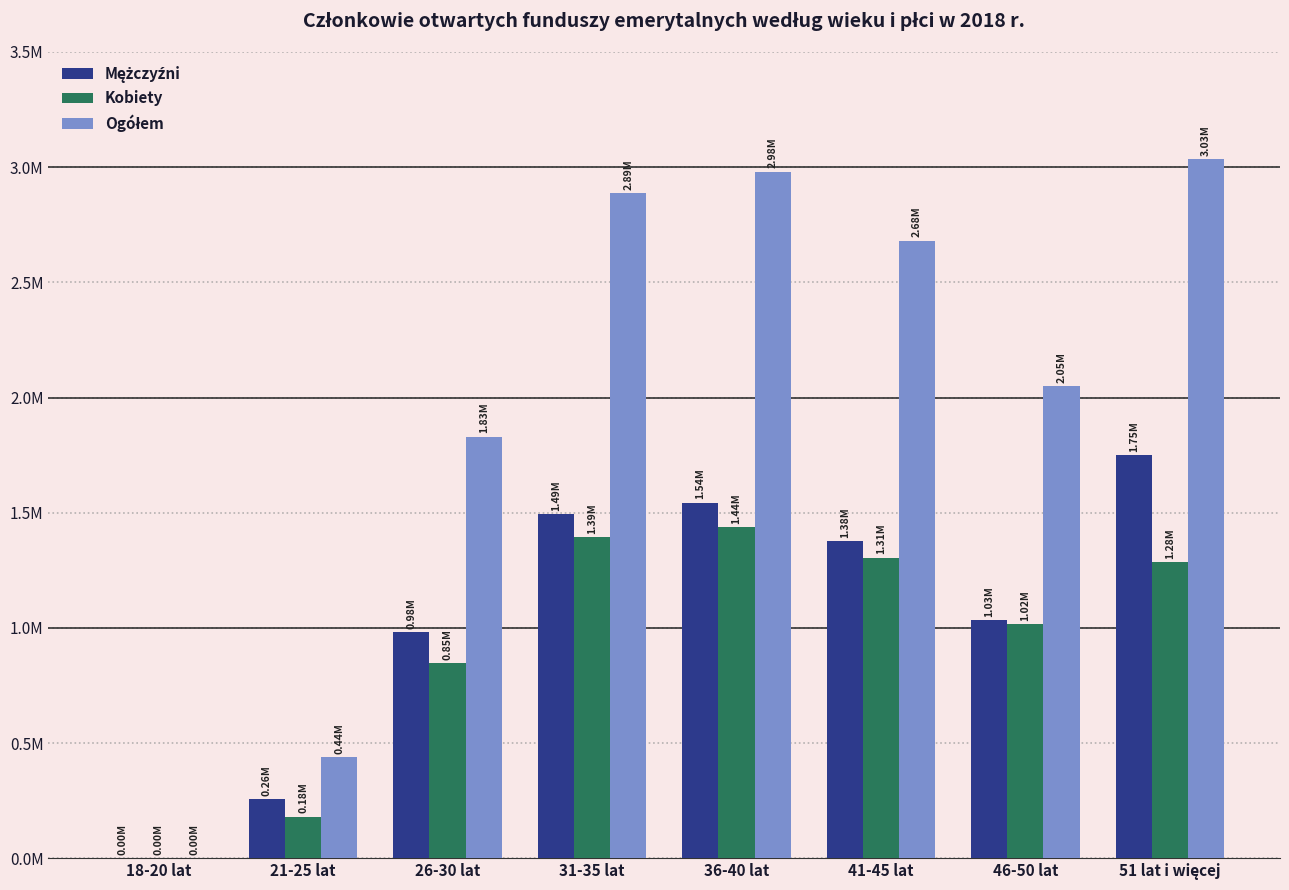

How many bars are there in total?

24